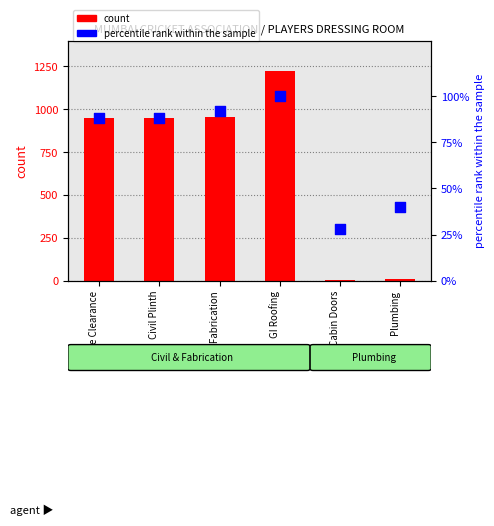

What is the total value across all series at Site Clearance?

1038